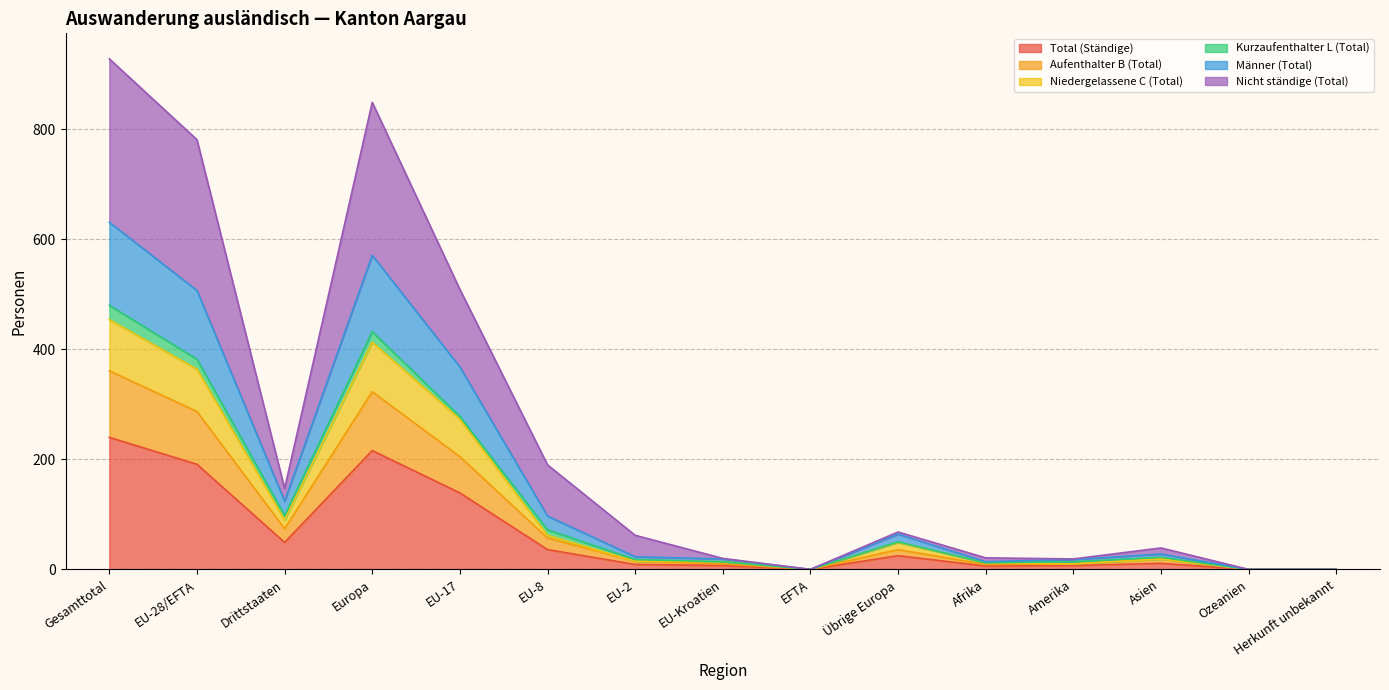

Which category has the highest value in the Total (Ständige) series?

Gesamttotal